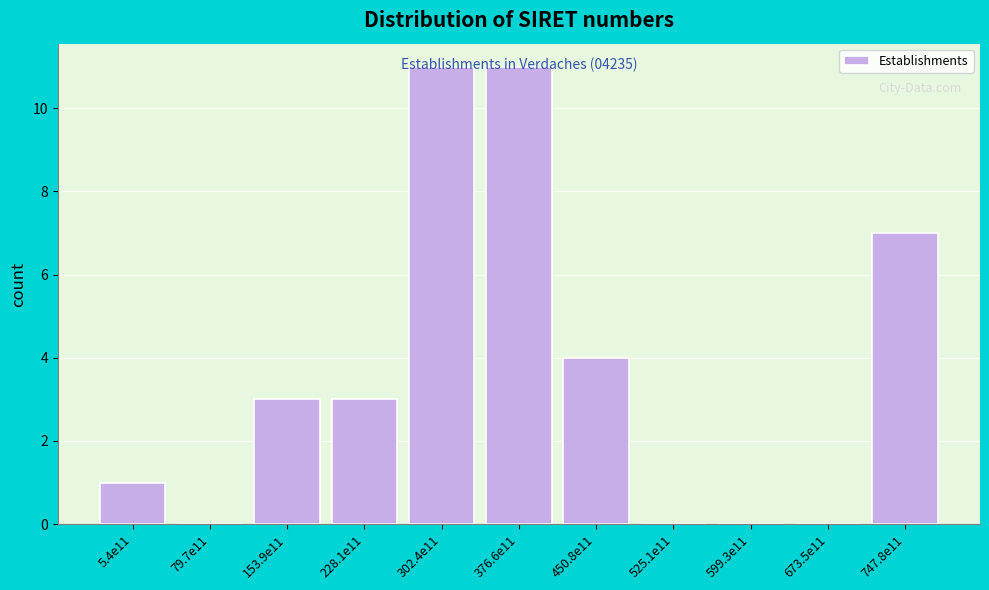

The chart shows a value of 11 at 302.4e11. True or false?

True